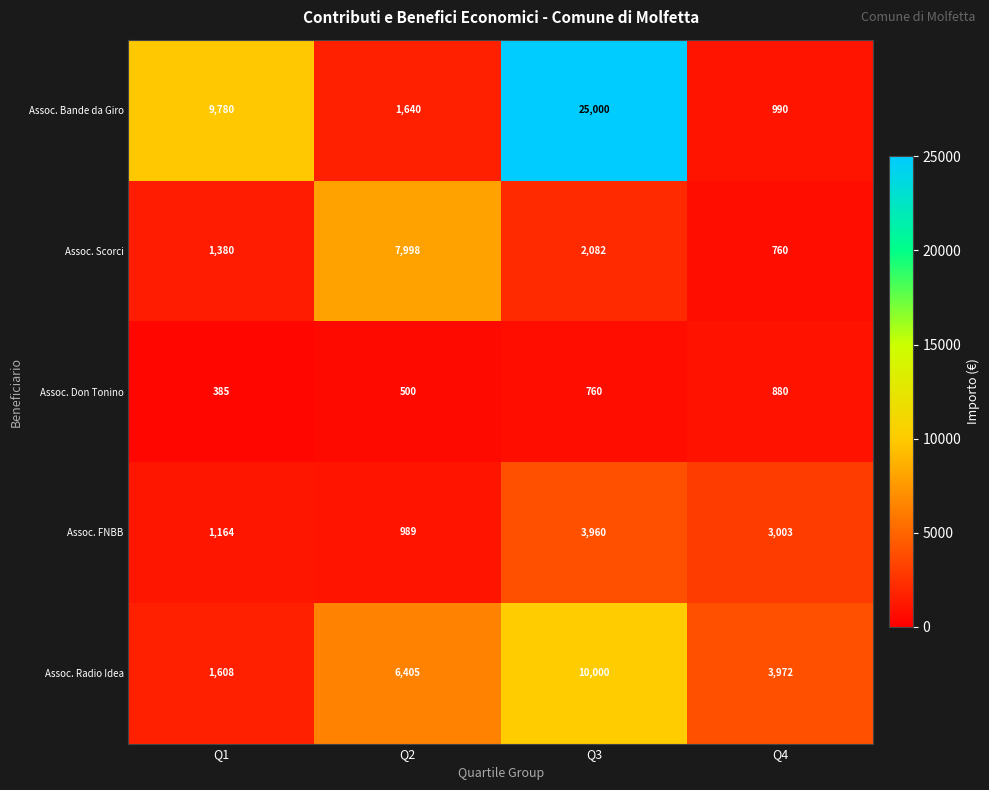

At which category is the sum across all series the highest?

Q3